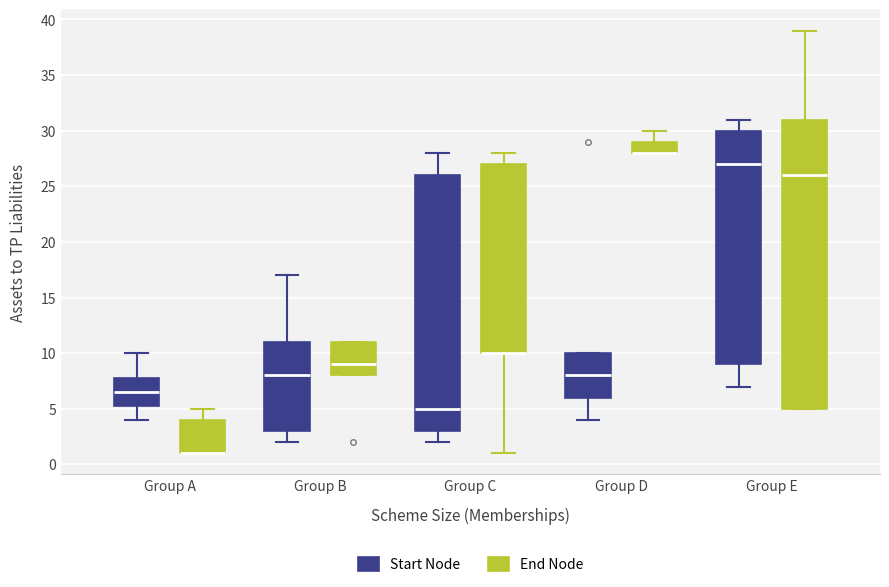

Reading left to right, transcribe this box plot: for each box, give where its median line is, the range the box spans, and where its two whiskers end, as read against the y-axis. The values are not printed on the chart, so give them approximately, as read against the axis.

Group A (Start Node): median 6.5, box 5.5 to 8.0, whiskers 4.0 to 10.0
Group A (End Node): median 1.0 (drawn on the box's lower edge), box 1.0 to 4.0, whiskers 1.0 to 5.0
Group B (Start Node): median 8.0, box 3.0 to 11.0, whiskers 2.0 to 17.0
Group B (End Node): median 9.0, box 8.0 to 11.0, whiskers 8.0 to 11.0
Group C (Start Node): median 5.0, box 3.0 to 26.0, whiskers 2.0 to 28.0
Group C (End Node): median 10.0 (drawn on the box's lower edge), box 10.0 to 27.0, whiskers 1.0 to 28.0
Group D (Start Node): median 8.0, box 6.0 to 10.0, whiskers 4.0 to 10.0
Group D (End Node): median 28.0 (drawn on the box's lower edge), box 28.0 to 29.0, whiskers 28.0 to 30.0
Group E (Start Node): median 27.0, box 9.0 to 30.0, whiskers 7.0 to 31.0
Group E (End Node): median 26.0, box 5.0 to 31.0, whiskers 5.0 to 39.0